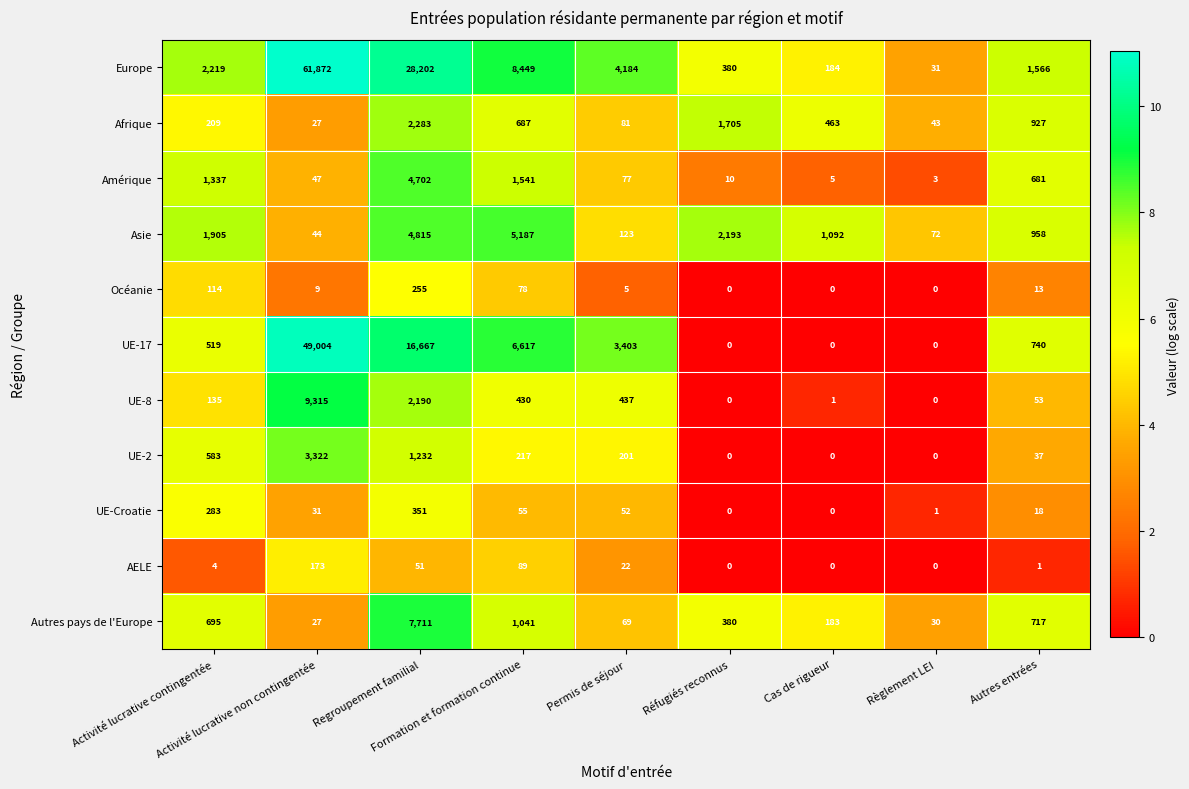

What is the maximum value shown in the chart?

61872